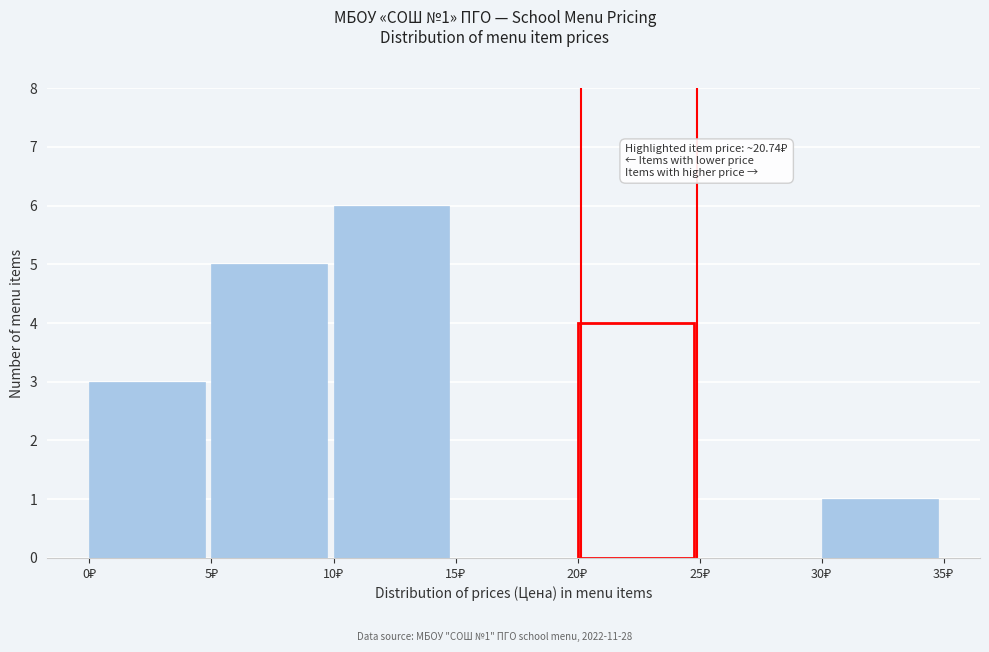

Which range on the x-axis has the tallest bar?

10 to 15